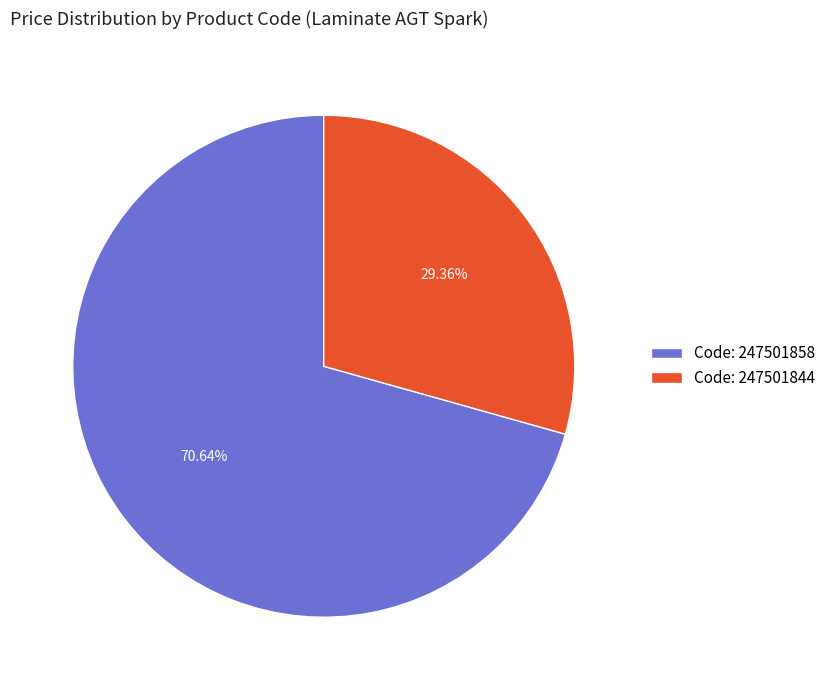

Do Code: 247501844 and Code: 247501858 together represent more than half of the pie?

Yes